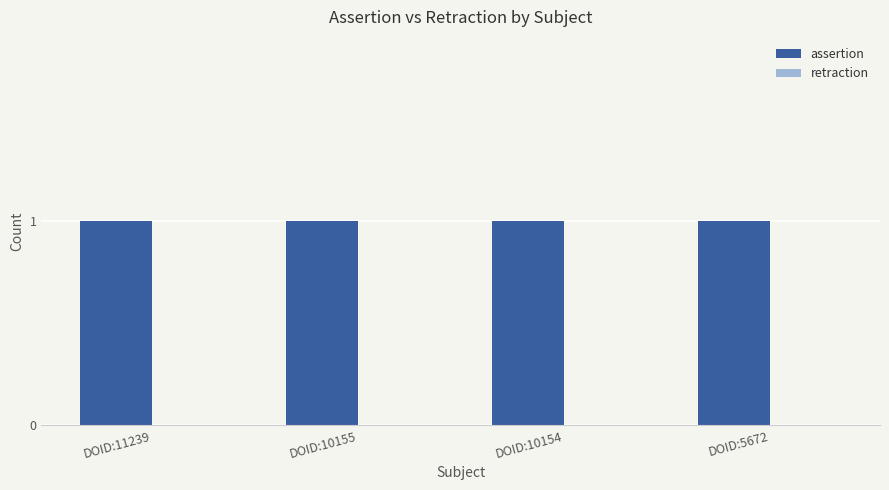

Where is assertion nearest to the value 1?

DOID:11239